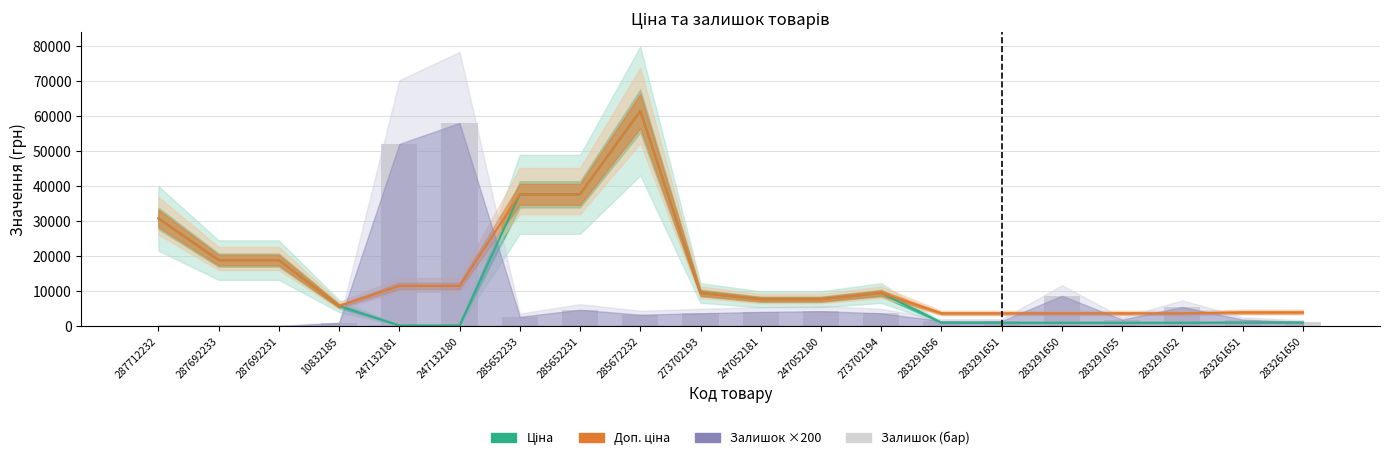

How many data points in Доп. ціна are above 9383?

10